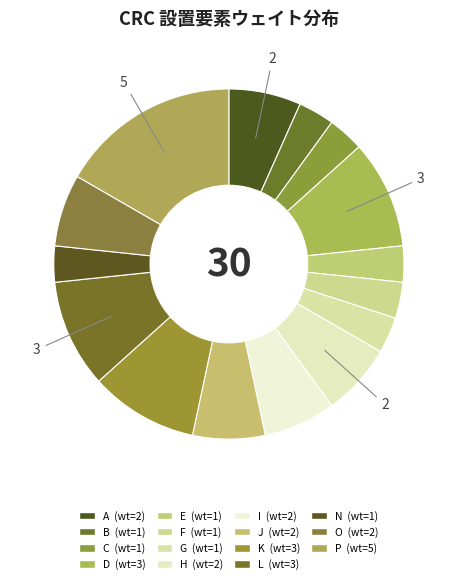

Count the number of slices in the pie.

15